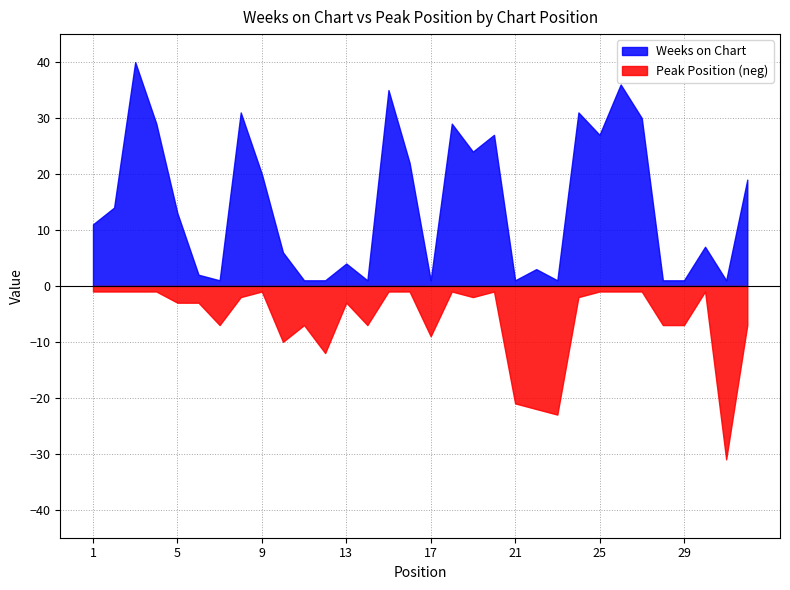

What is the value of the Weeks on Chart point at the 15th from the left?

35